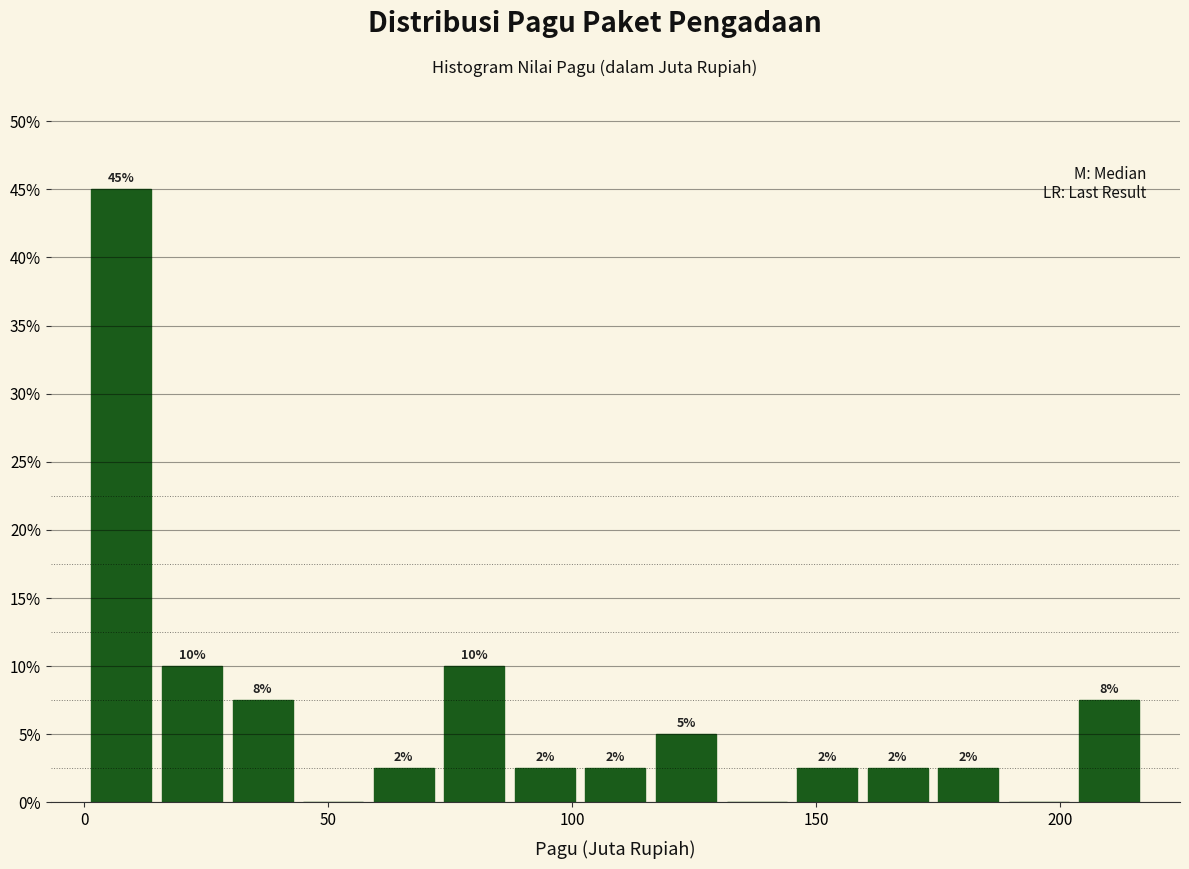

Around what value on the x-axis is the tallest bar? Give the approximate position of its centre, as read against the axis.

10